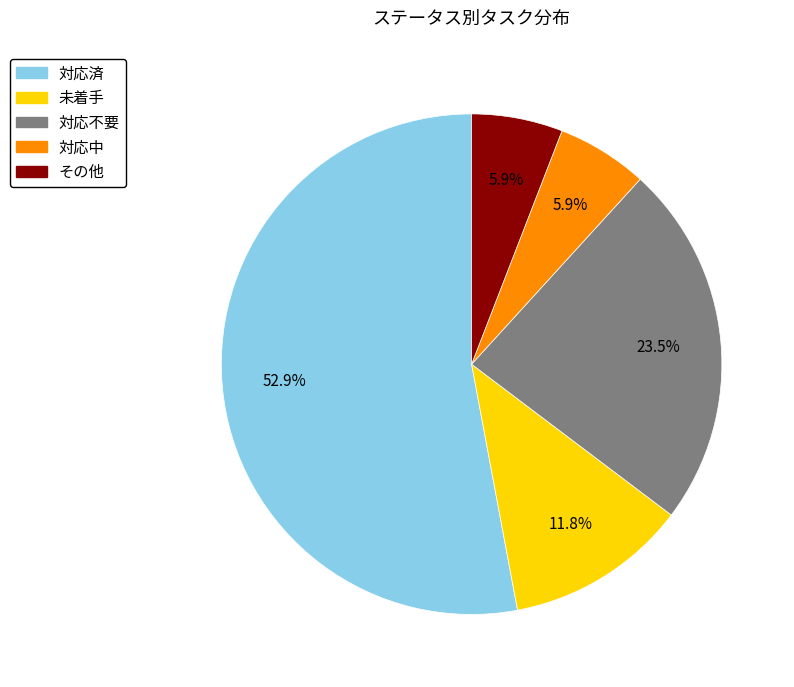

Count the number of slices in the pie.

5